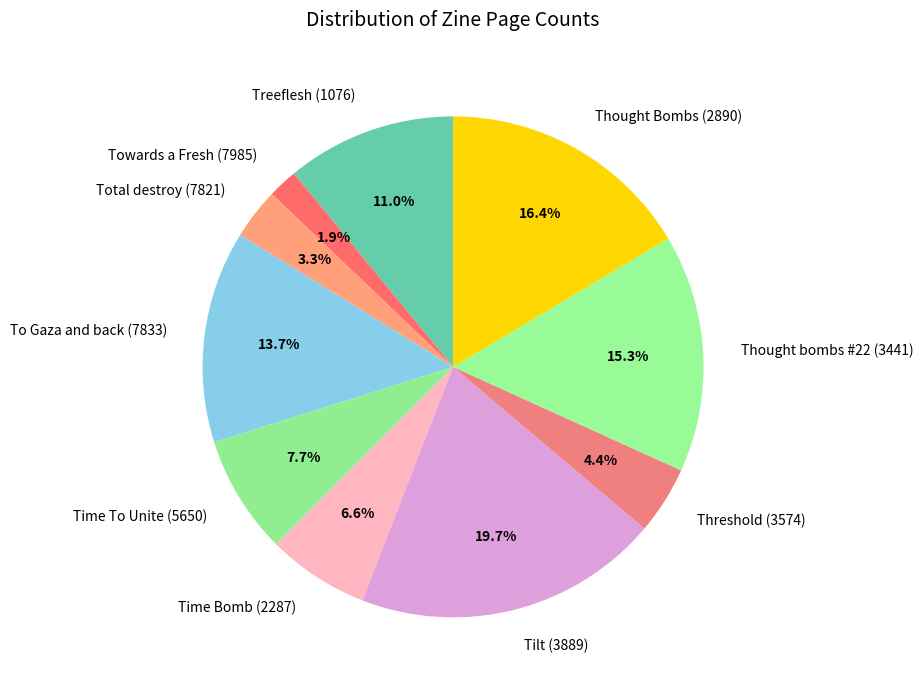

What portion of the pie excludes Thought Bombs (2890)?

83.6%